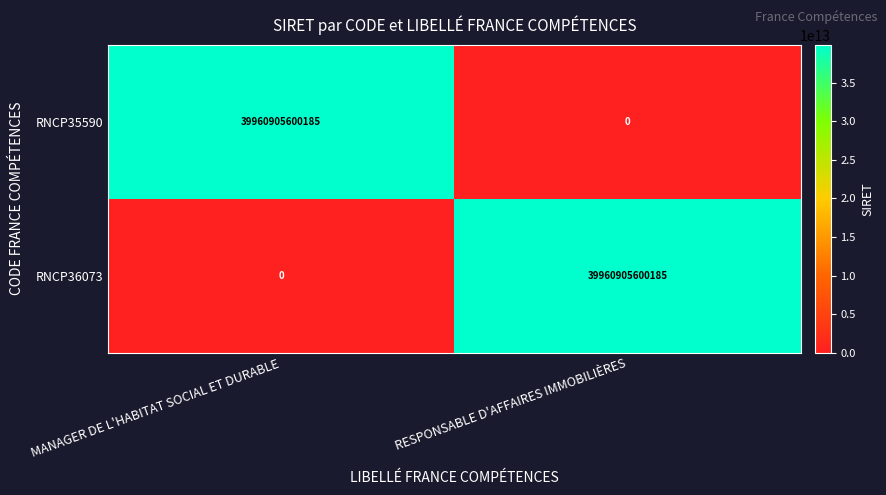

At which label does RNCP36073 reach its minimum?

MANAGER DE L'HABITAT SOCIAL ET DURABLE